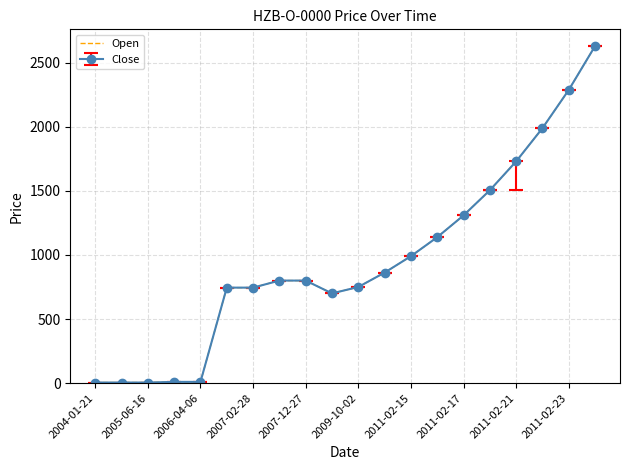

At which category does the chart reach its peak across all series?

19